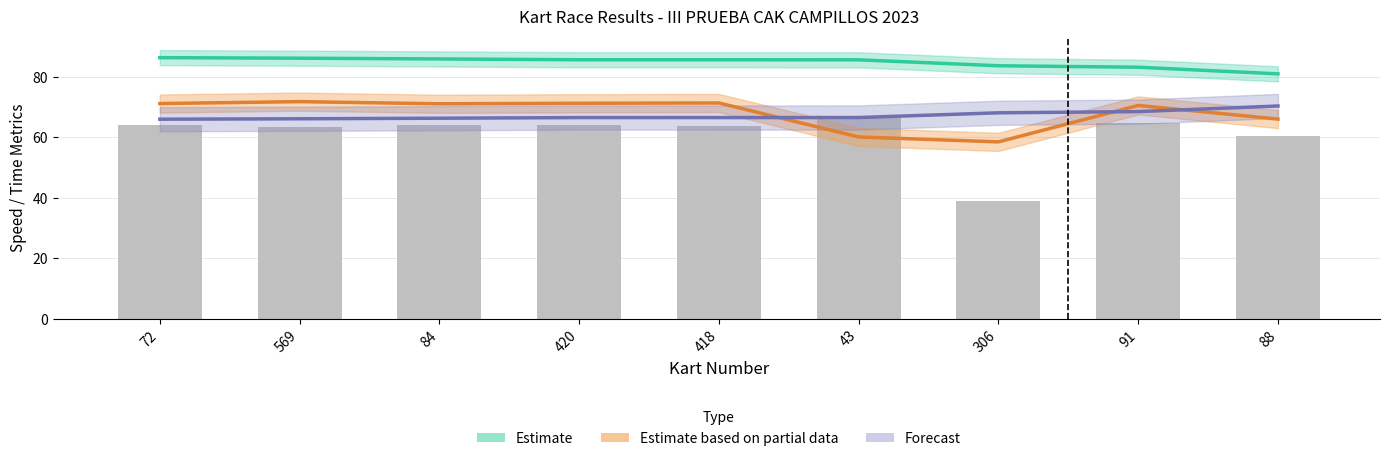

What position from the right is 88?

1